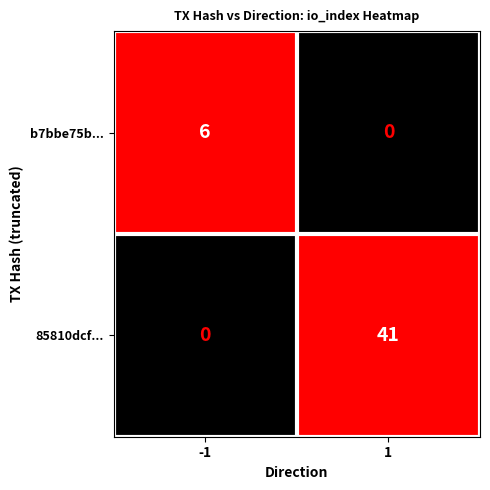

List the series in order of their overall mean, lowest first.

b7bbe75b..., 85810dcf...